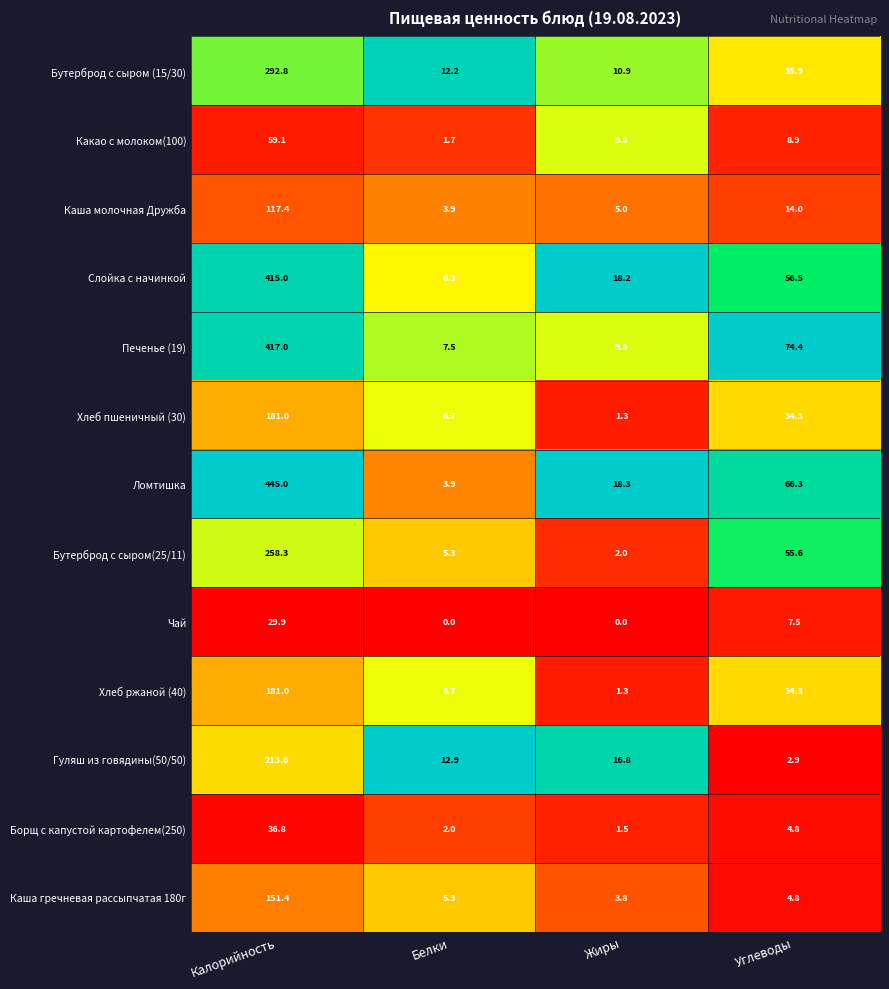

At which category is the sum across all series the highest?

Калорийность